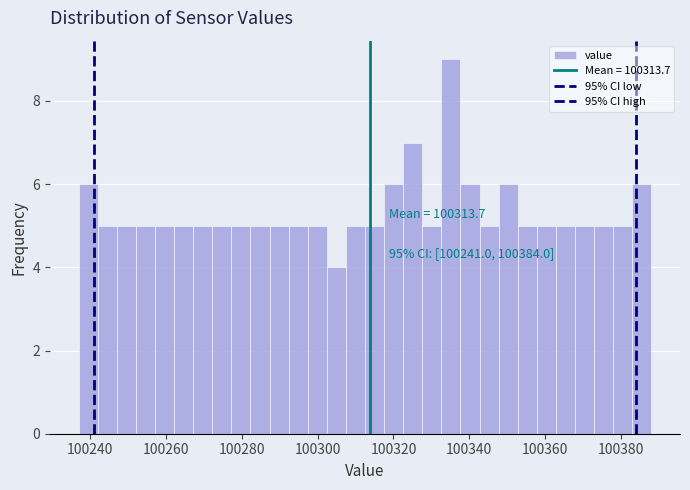

Around what value on the x-axis is the tallest bar? Give the approximate position of its centre, as read against the axis.

100336